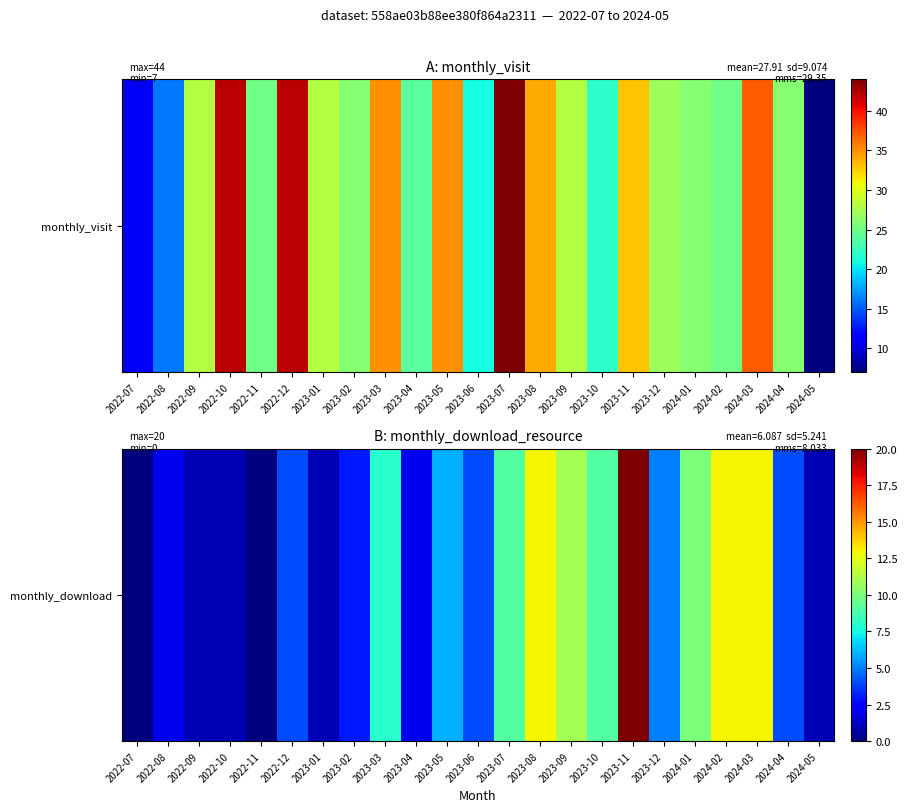

Between 2022-10 and 2022-08, which is larger?

2022-08